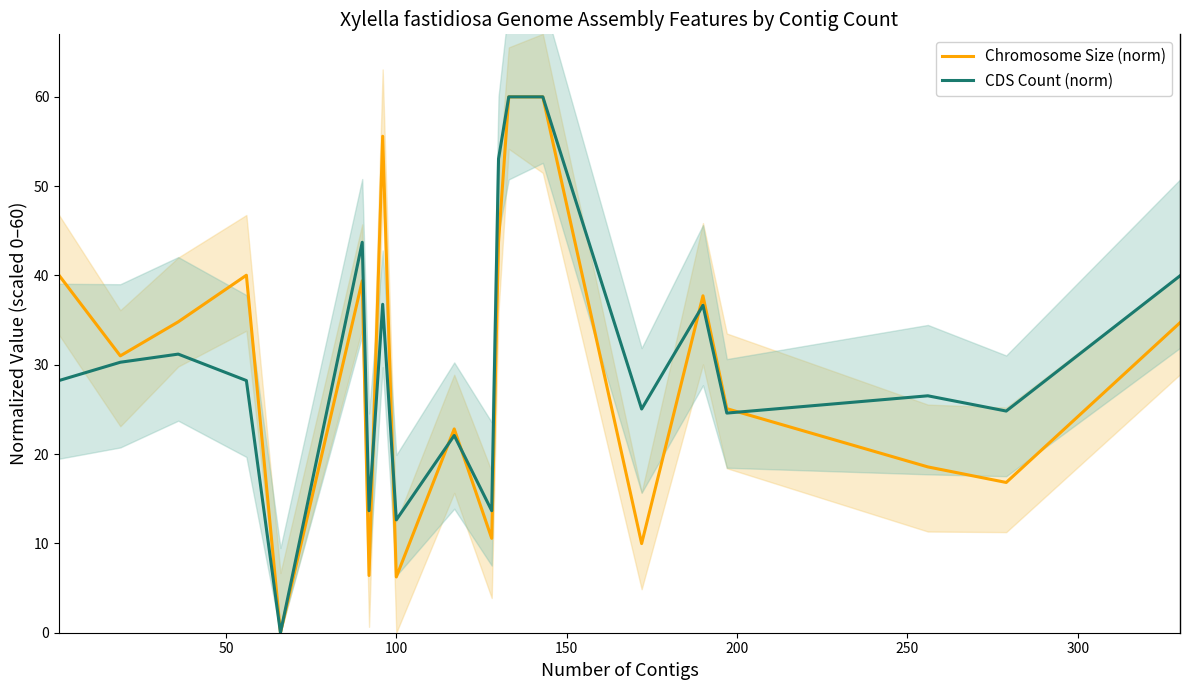

How many series are shown in this chart?

2